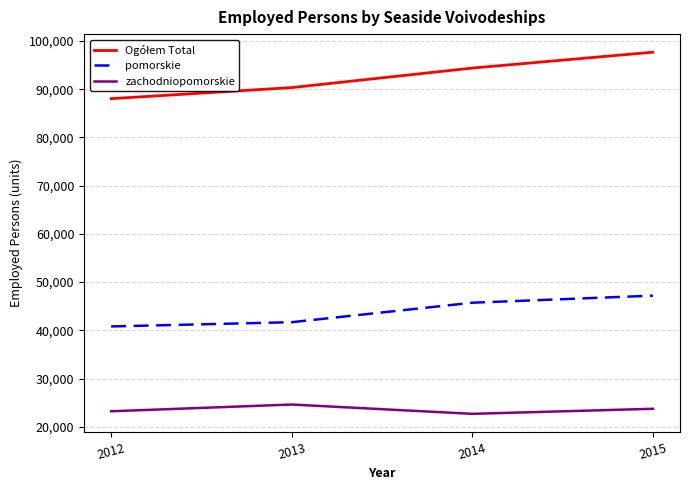

Which category has the highest value across all series?

2015